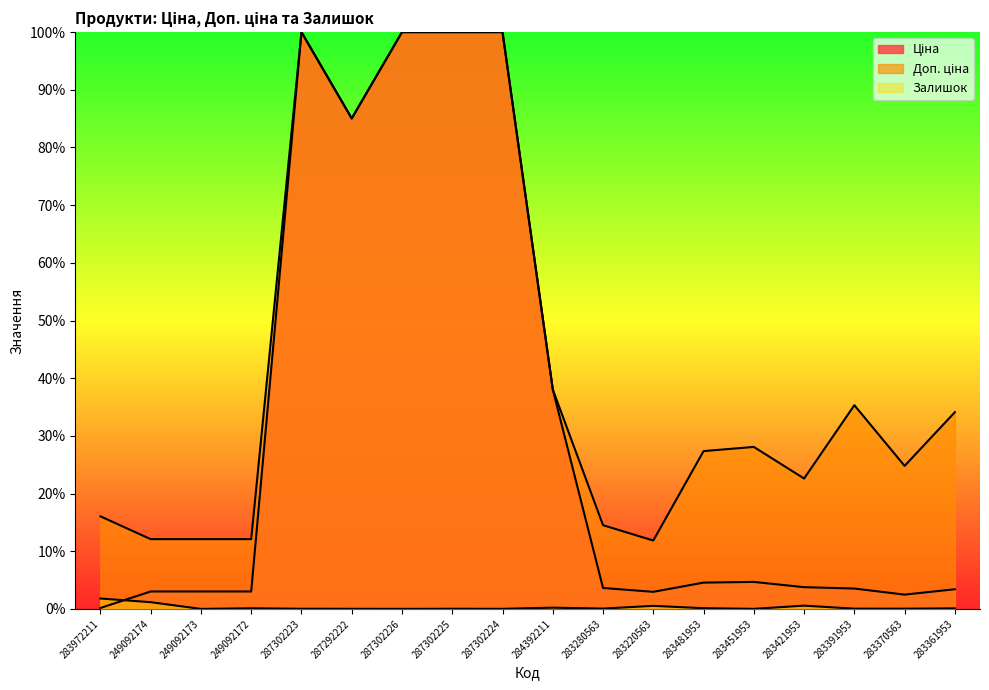

True or false: Залишок has more than 2 points higher than both neighbors.

True